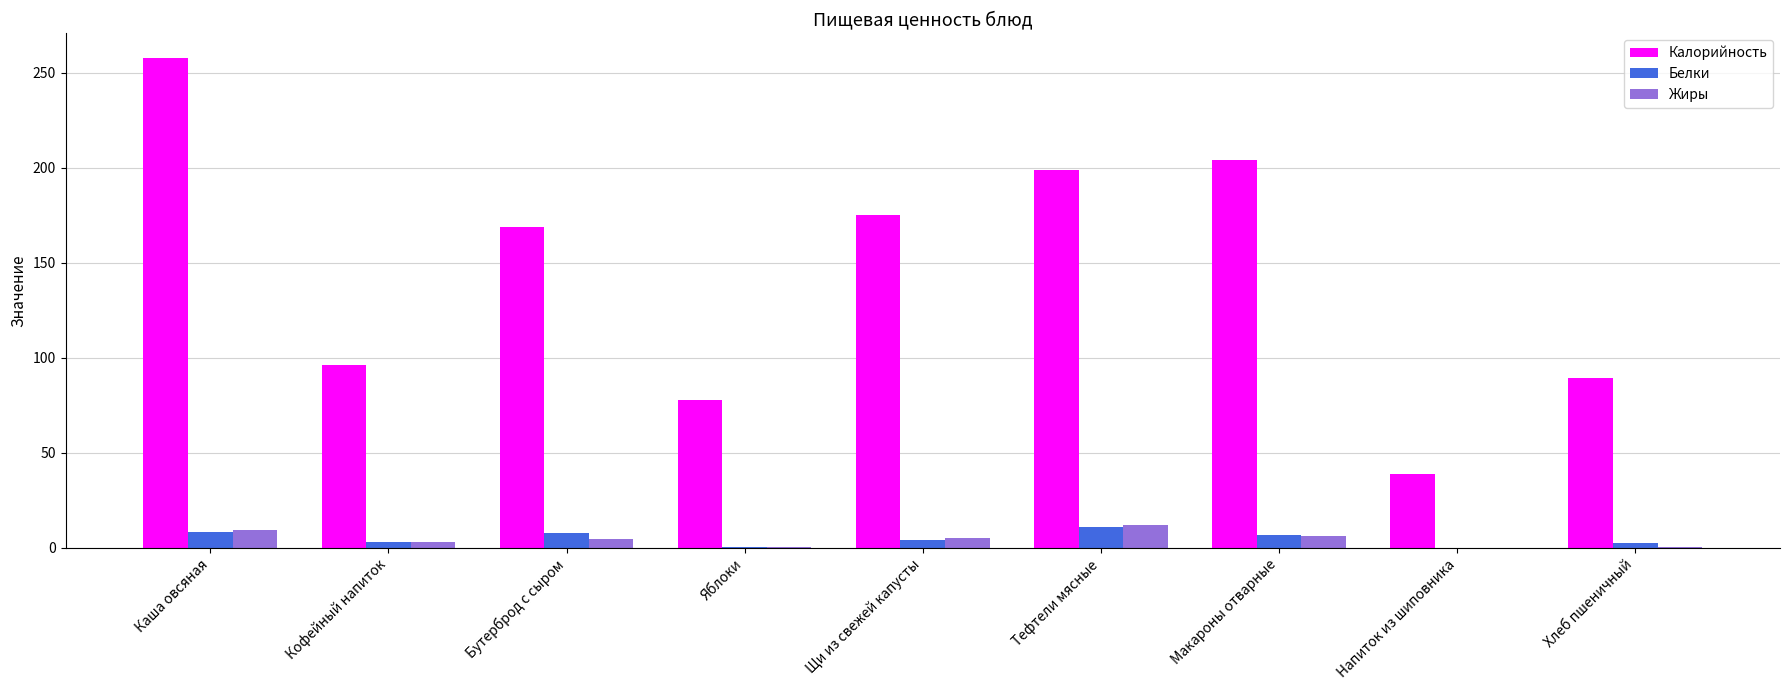

True or false: Калорийность has a value of 175.0 at Щи из свежей капусты.

True